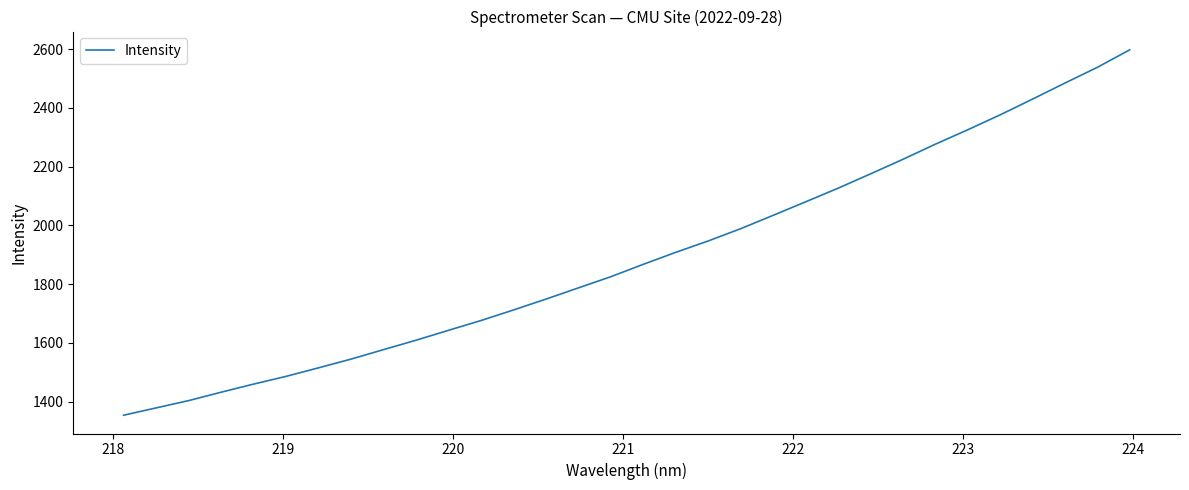

What is the difference between the maximum and minimum values?

1244.2